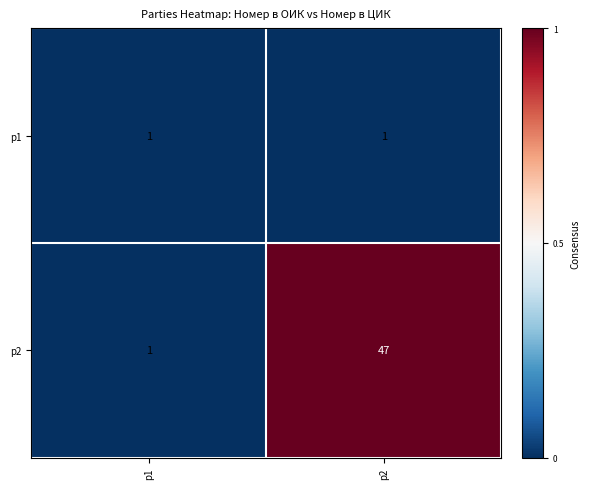

Reading left to right, list all the values displayed in this chart.

p1: p1=1	p2=1
p2: p1=1	p2=47